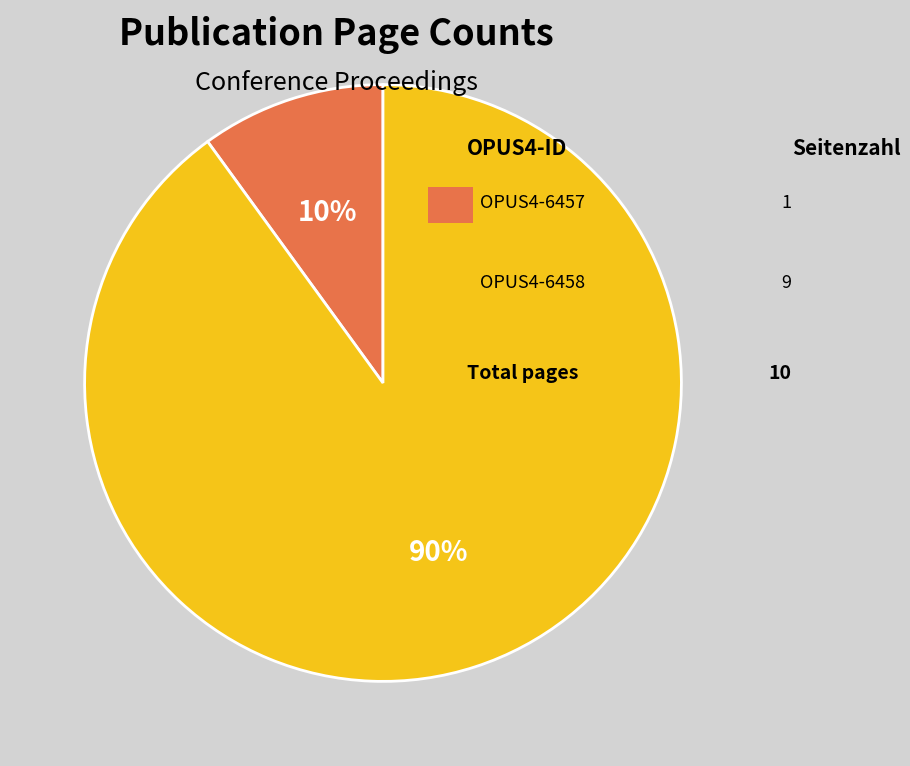

To the nearest percent, what is the average slice percentage?

50%